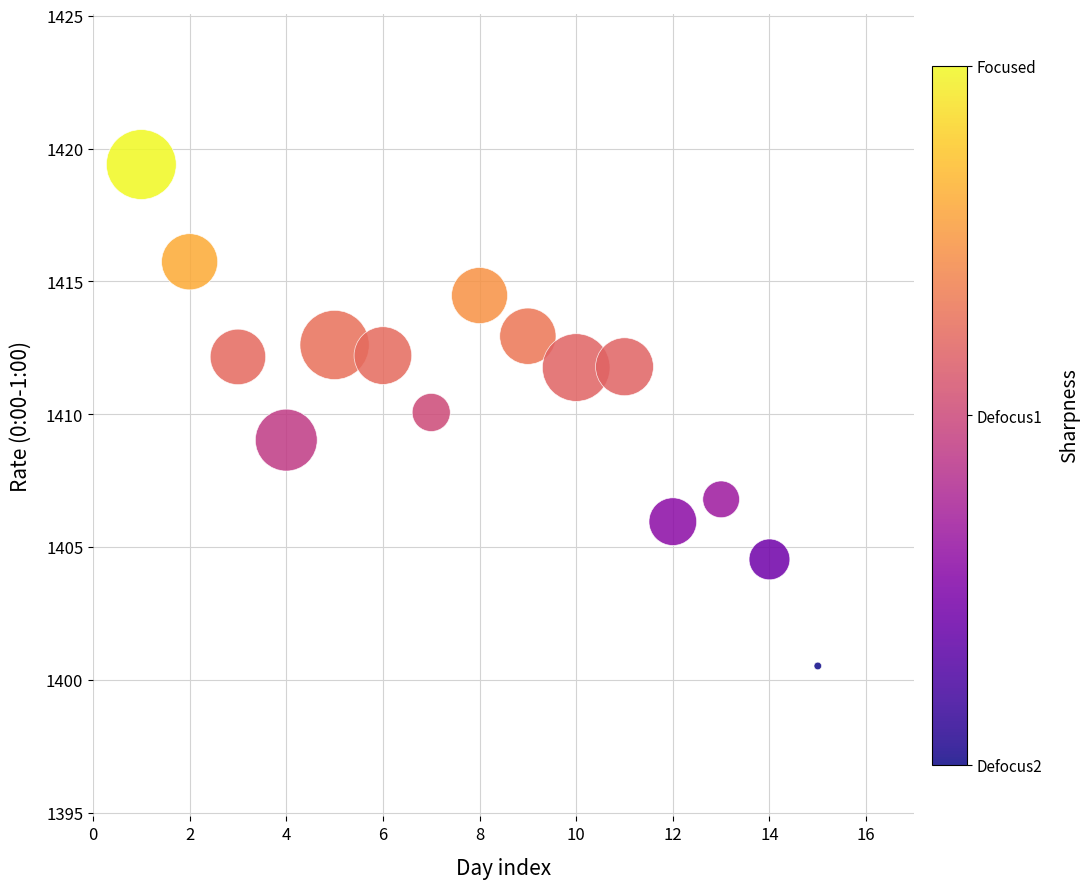

What is the range of Y values (max minus min)?

18.9